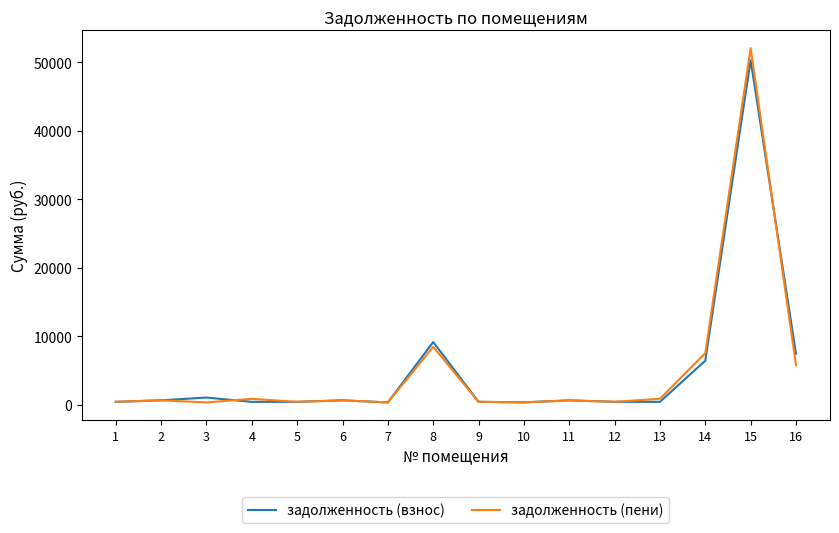

After their last crossing, which series has the higher values: задолженность (пени) or задолженность (взнос)?

задолженность (взнос)